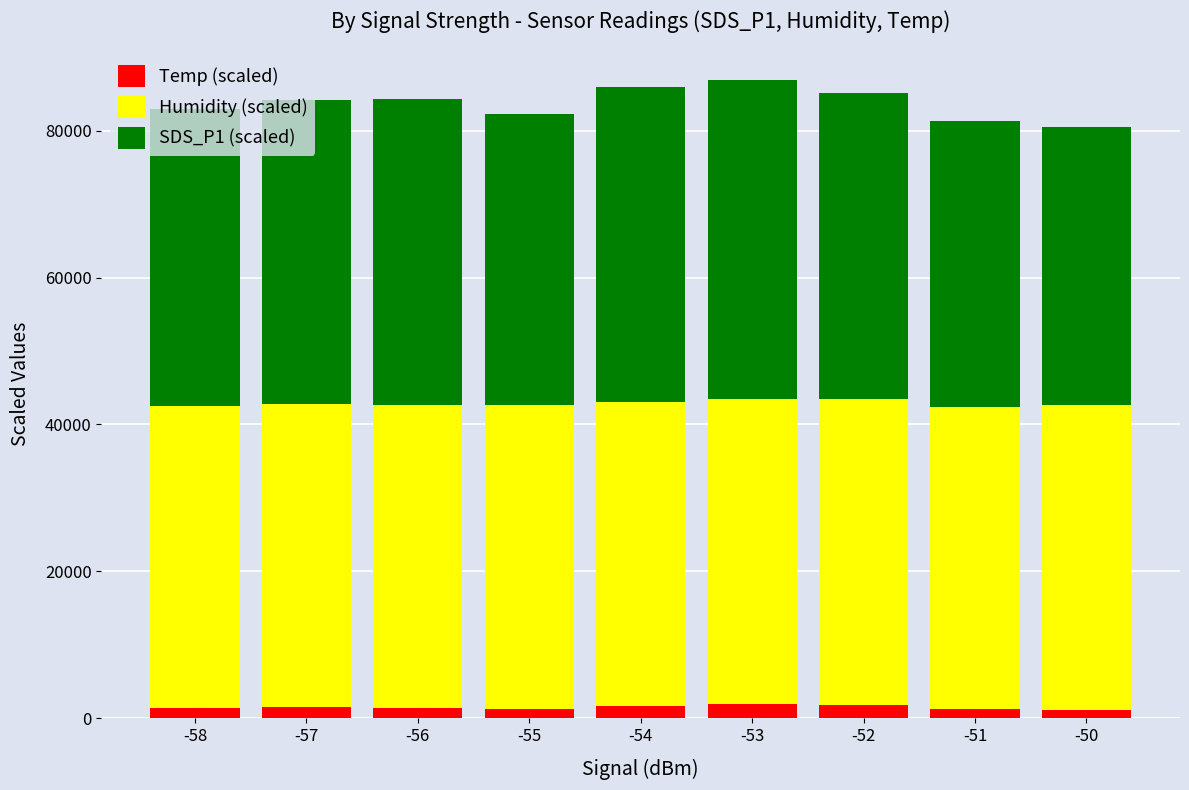

What is the total value across all series at -53?

86852.0